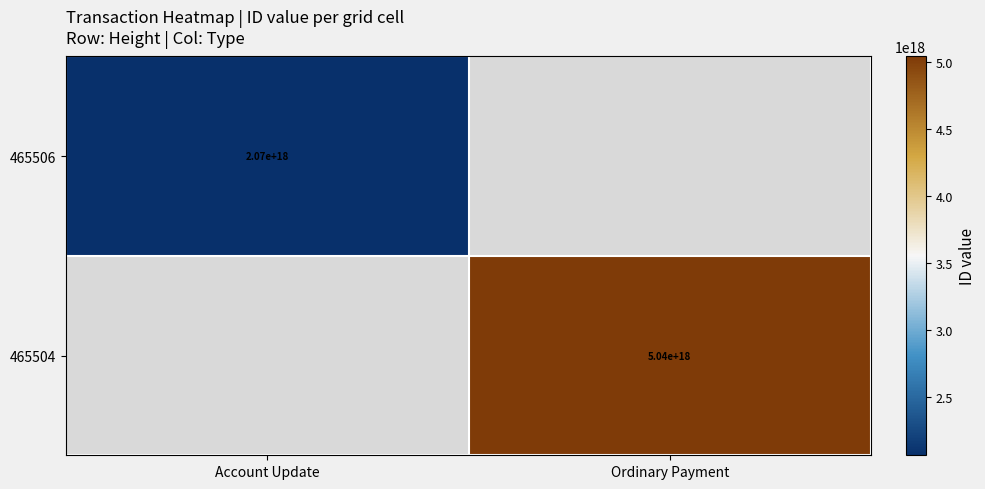

Which has a higher value, Account Update or Ordinary Payment?

Ordinary Payment